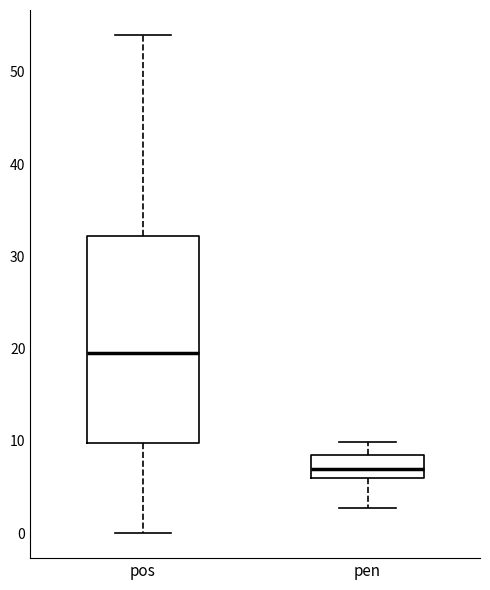

Which box has the lowest median line?

pen